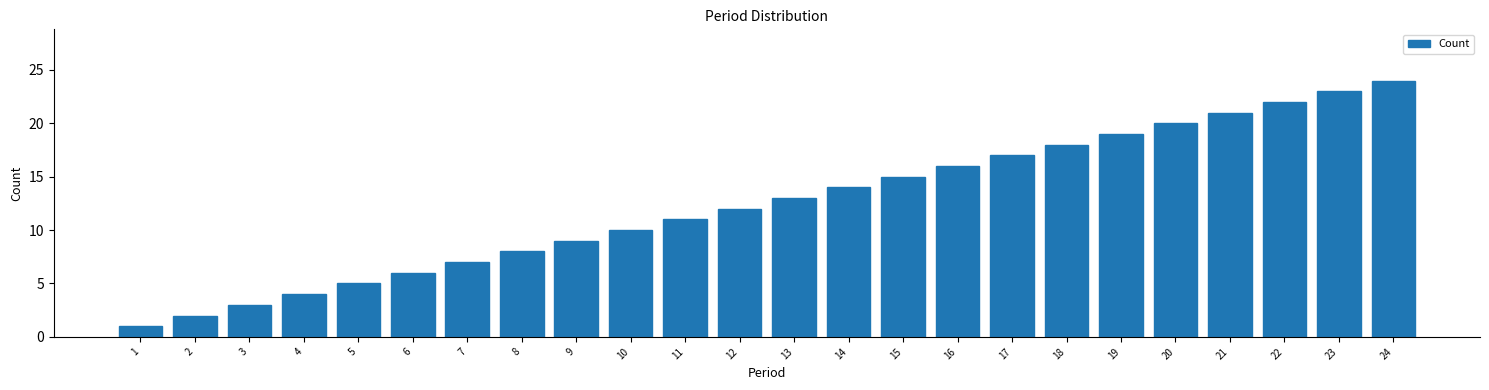

What is the sum of all values?

300